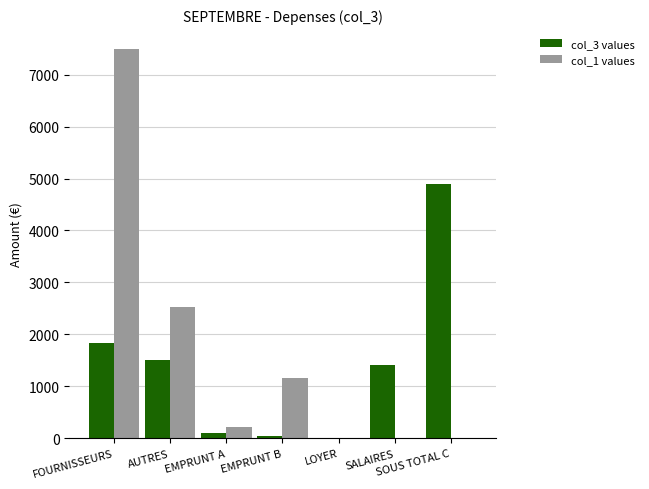

Is the value of col_1 values at SALAIRES greater than the value of col_3 values at SOUS TOTAL C?

No